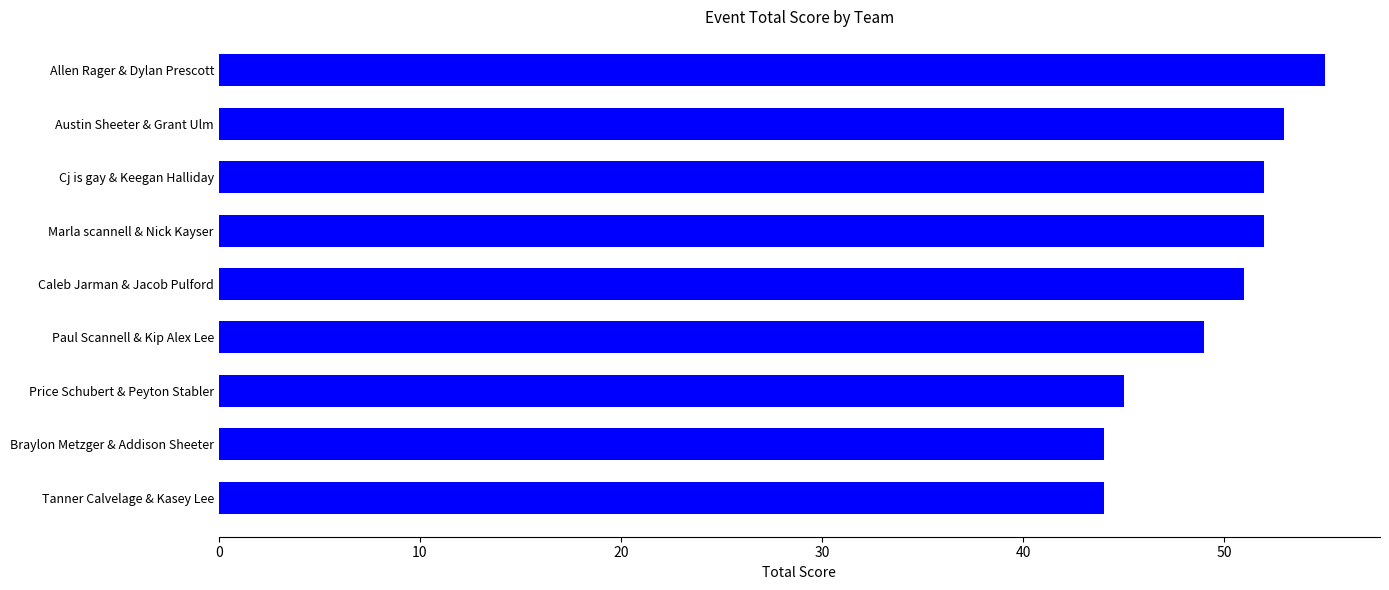

Does the chart contain stacked bars?

No